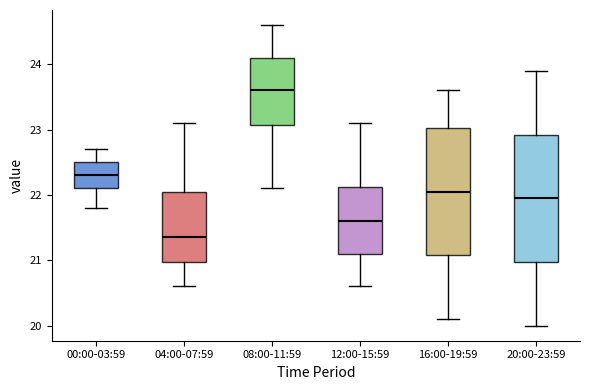

Reading left to right, read every box against the y-axis: the position of its median line, the range the box covers, and the ends of its whiskers. The values are not printed on the chart, so give them approximately, as read against the axis.

00:00-03:59: median 22.3, box 22.1 to 22.5, whiskers 21.8 to 22.7
04:00-07:59: median 21.4, box 21.0 to 22.1, whiskers 20.6 to 23.1
08:00-11:59: median 23.6, box 23.1 to 24.1, whiskers 22.1 to 24.6
12:00-15:59: median 21.6, box 21.1 to 22.1, whiskers 20.6 to 23.1
16:00-19:59: median 22.1, box 21.1 to 23.0, whiskers 20.1 to 23.6
20:00-23:59: median 22.0, box 21.0 to 22.9, whiskers 20.0 to 23.9